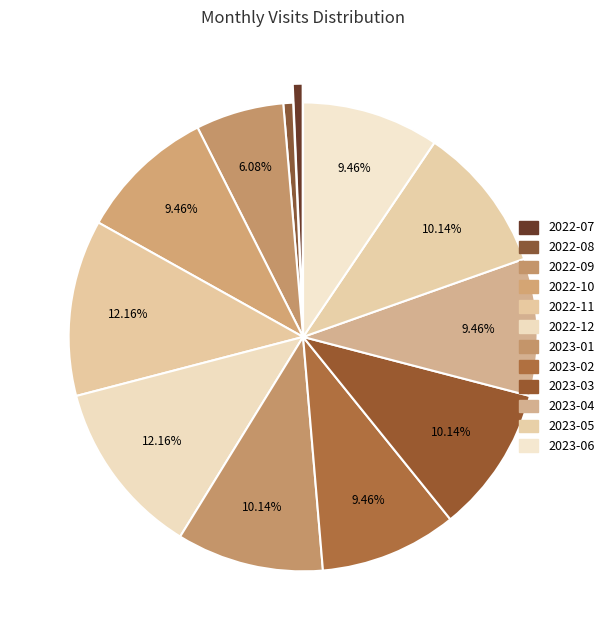

Rank the categories by value from highest to lowest.

2022-11, 2022-12, 2023-01, 2023-03, 2023-05, 2022-10, 2023-02, 2023-04, 2023-06, 2022-09, 2022-07, 2022-08